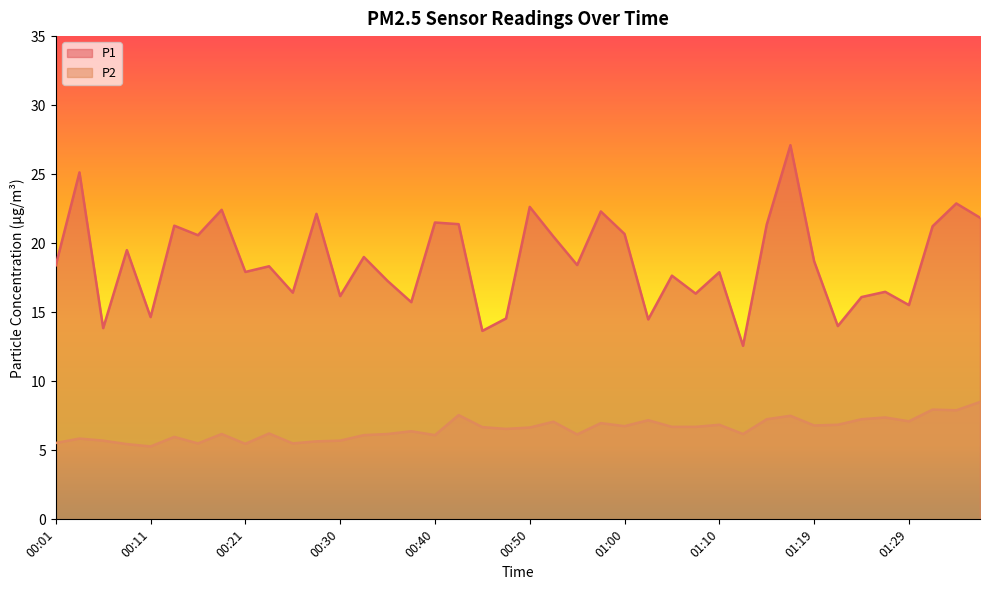

Where does the P2 series first go above 6?

00:18